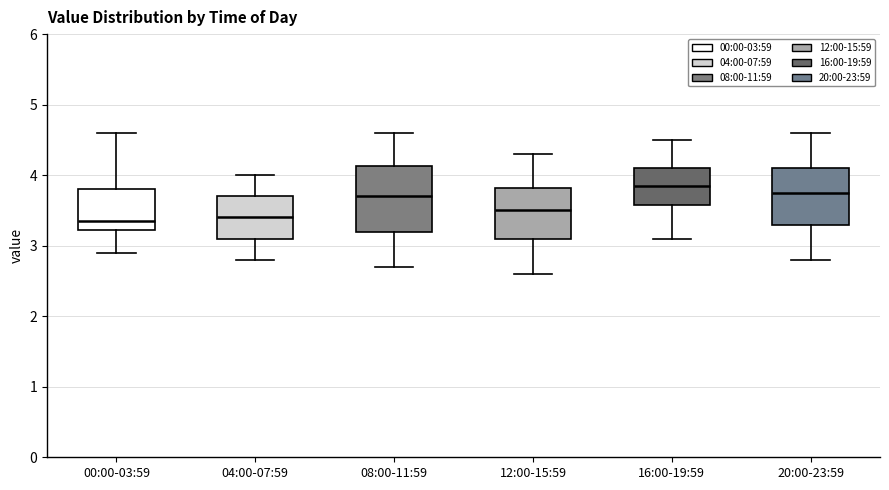

Comparing the boxes themselves (not the whiskers), which one is the tallest?

08:00-11:59